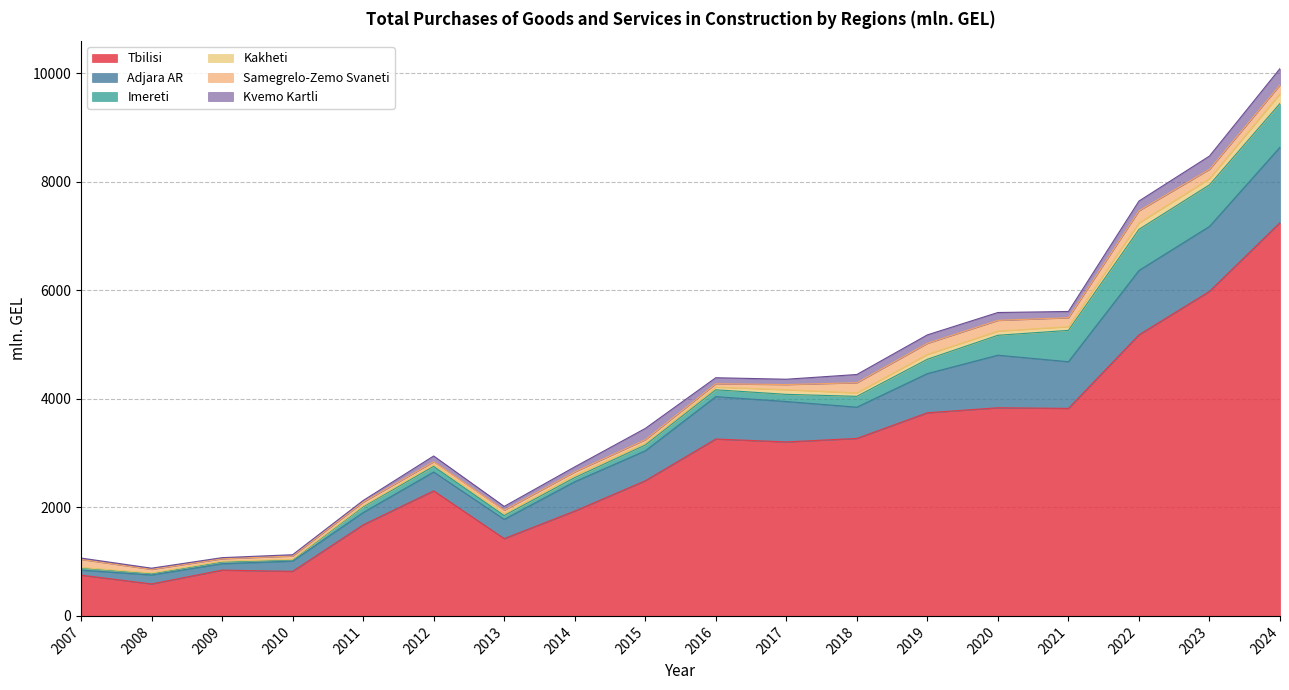

How many lines are shown in the chart?

6